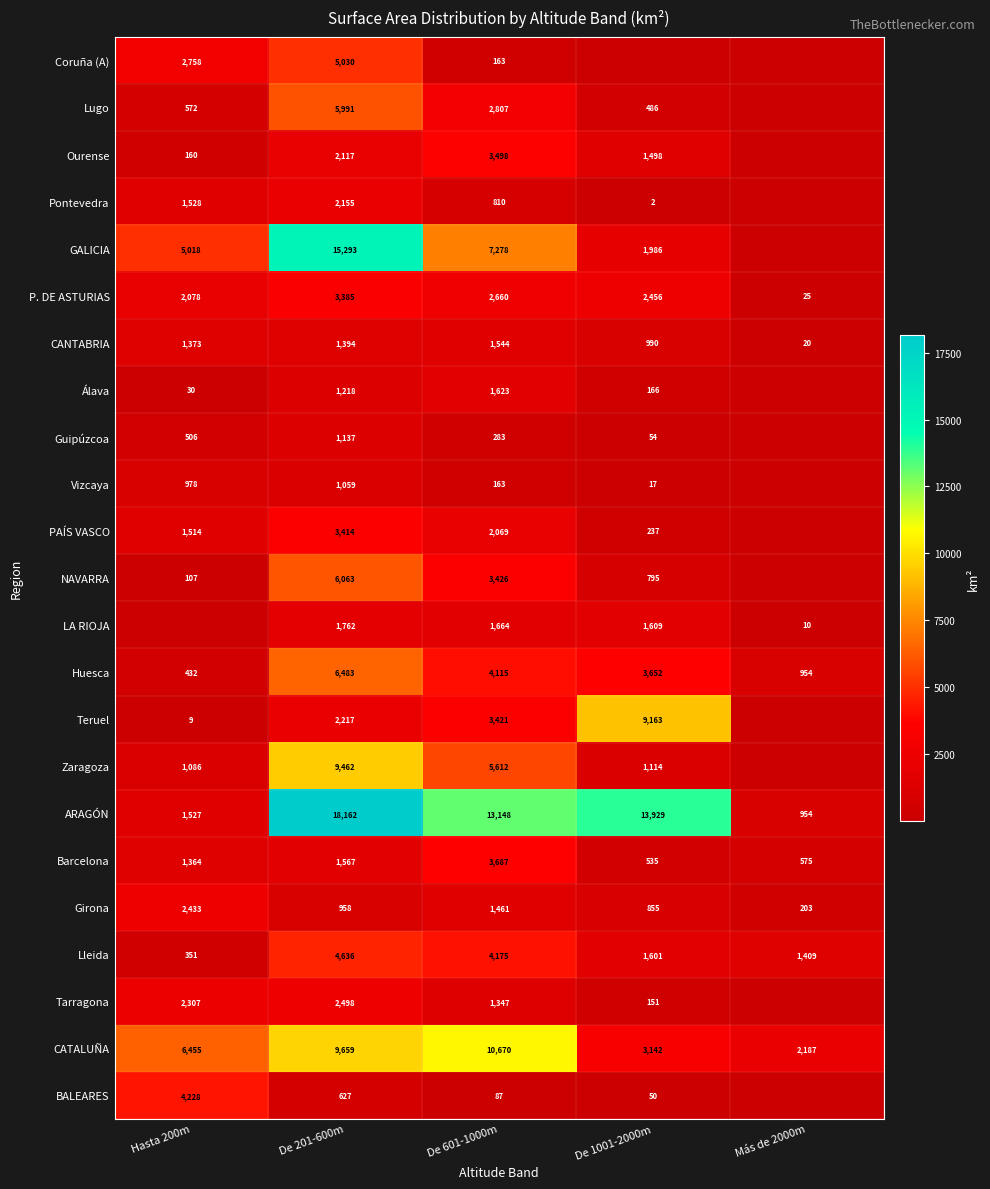

What is the difference between the PAÍS VASCO values at Hasta 200m and De 1001-2000m?

1277